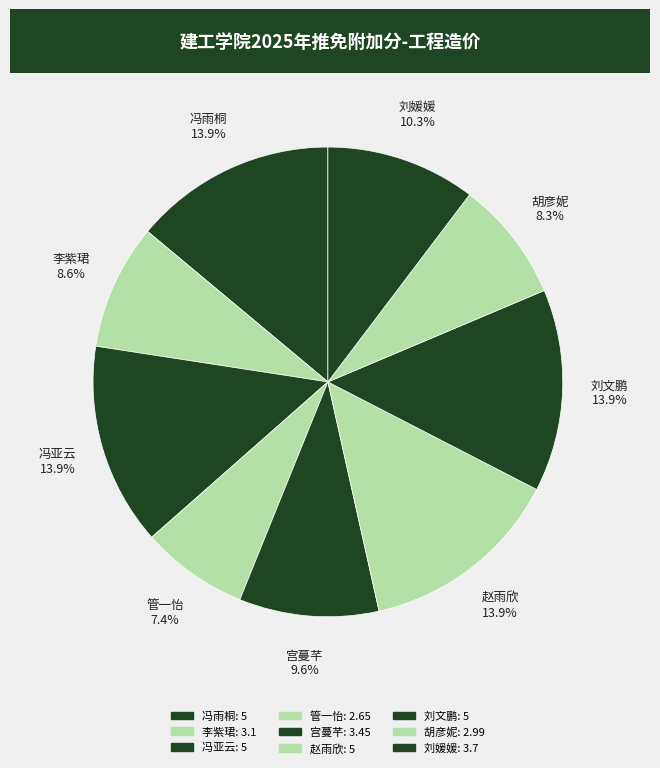

Rank the categories by value from lowest to highest.

管一怡, 胡彦妮, 李紫珺, 宫蔓芊, 刘媛媛, 冯雨桐, 冯亚云, 赵雨欣, 刘文鹏